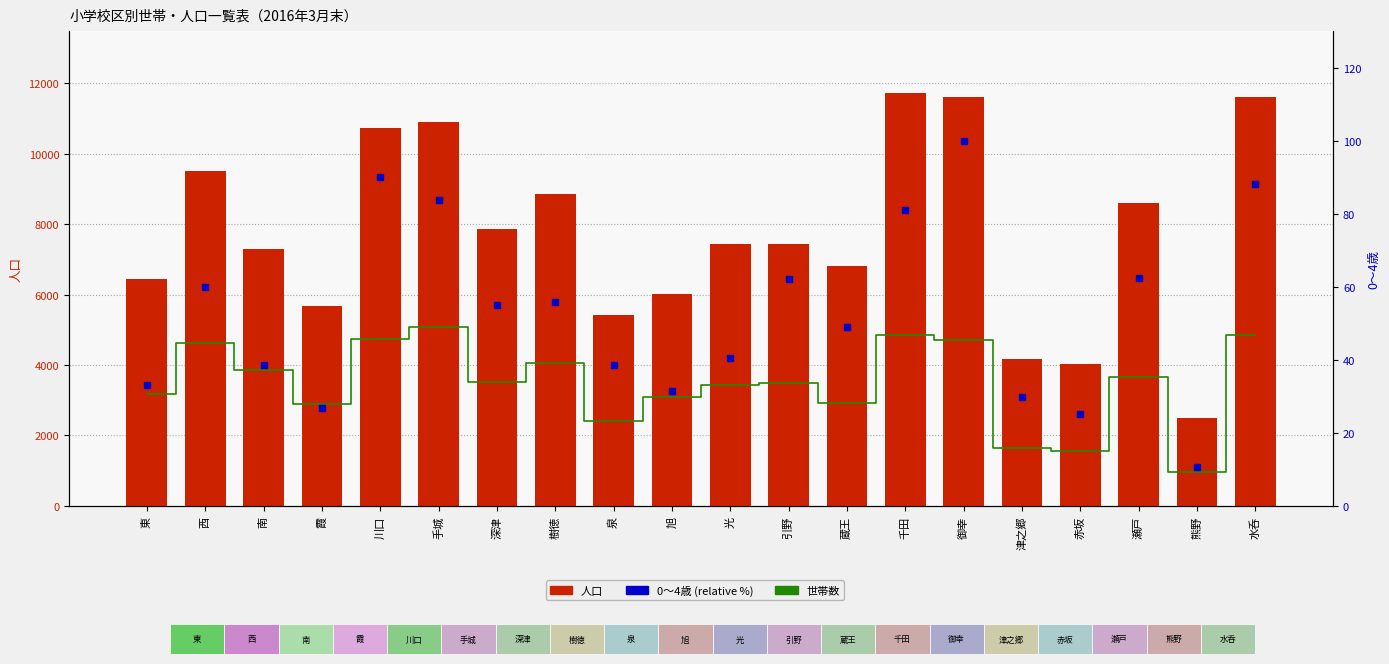

What is the minimum value for 人口?

2489.0